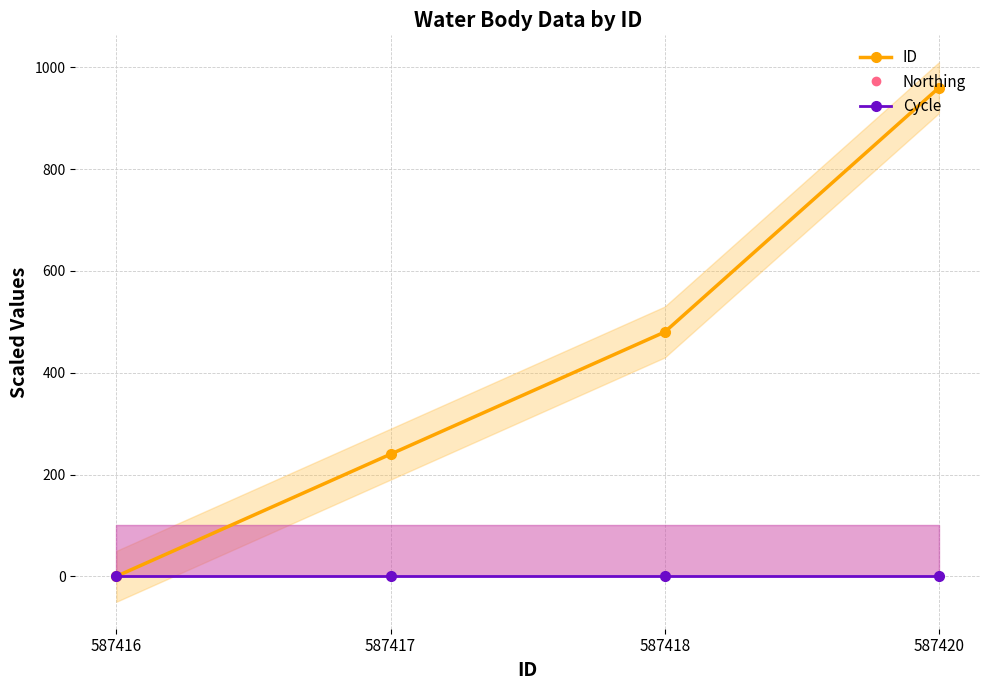

Rank the series at 587420 from highest to lowest value.

ID, Northing, Cycle